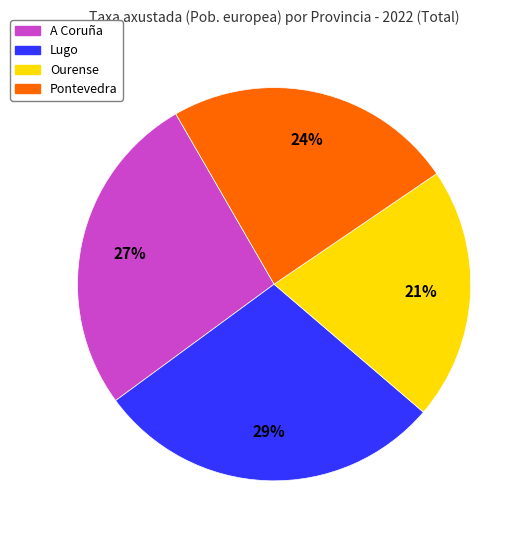

To the nearest percent, what is the average slice percentage?

25%